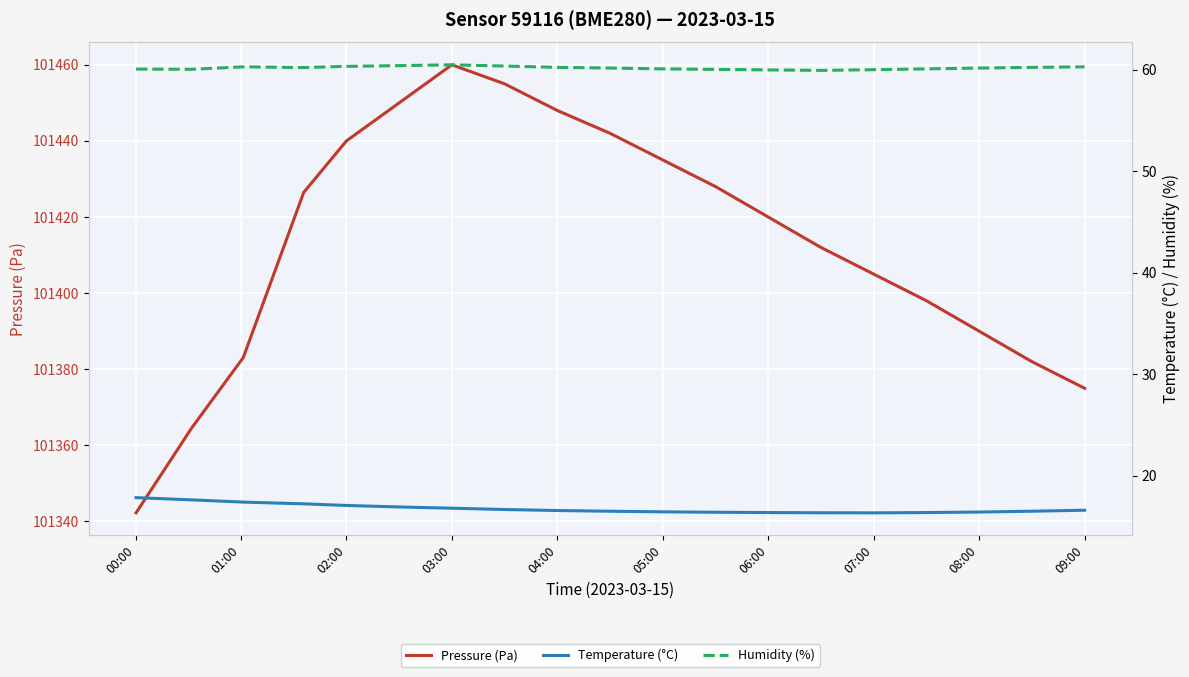

Which category has the highest value in the Pressure (Pa) series?

03:00